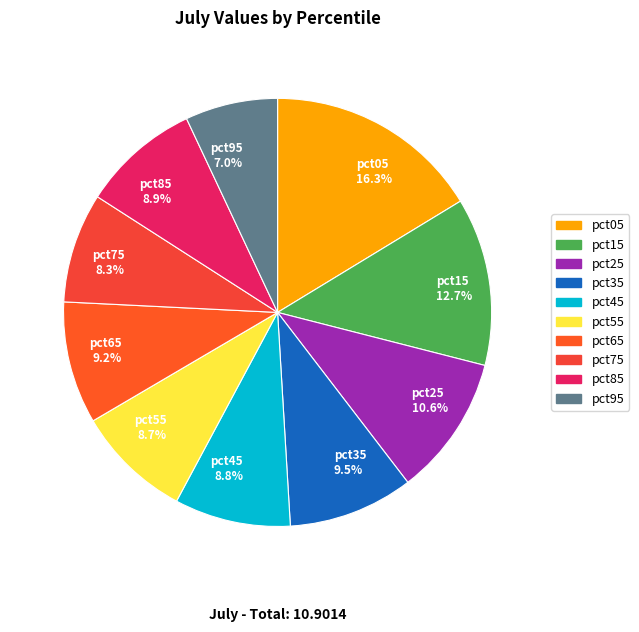

To the nearest percent, what is the average slice percentage?

10%